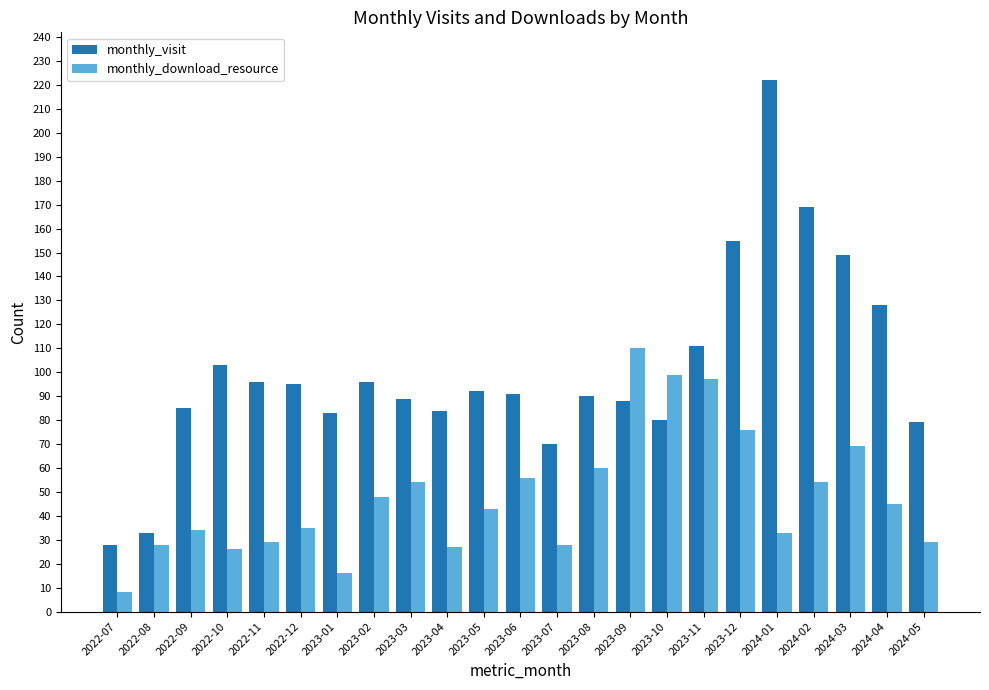

What is the difference between the maximum and minimum values in the monthly_download_resource series?

102